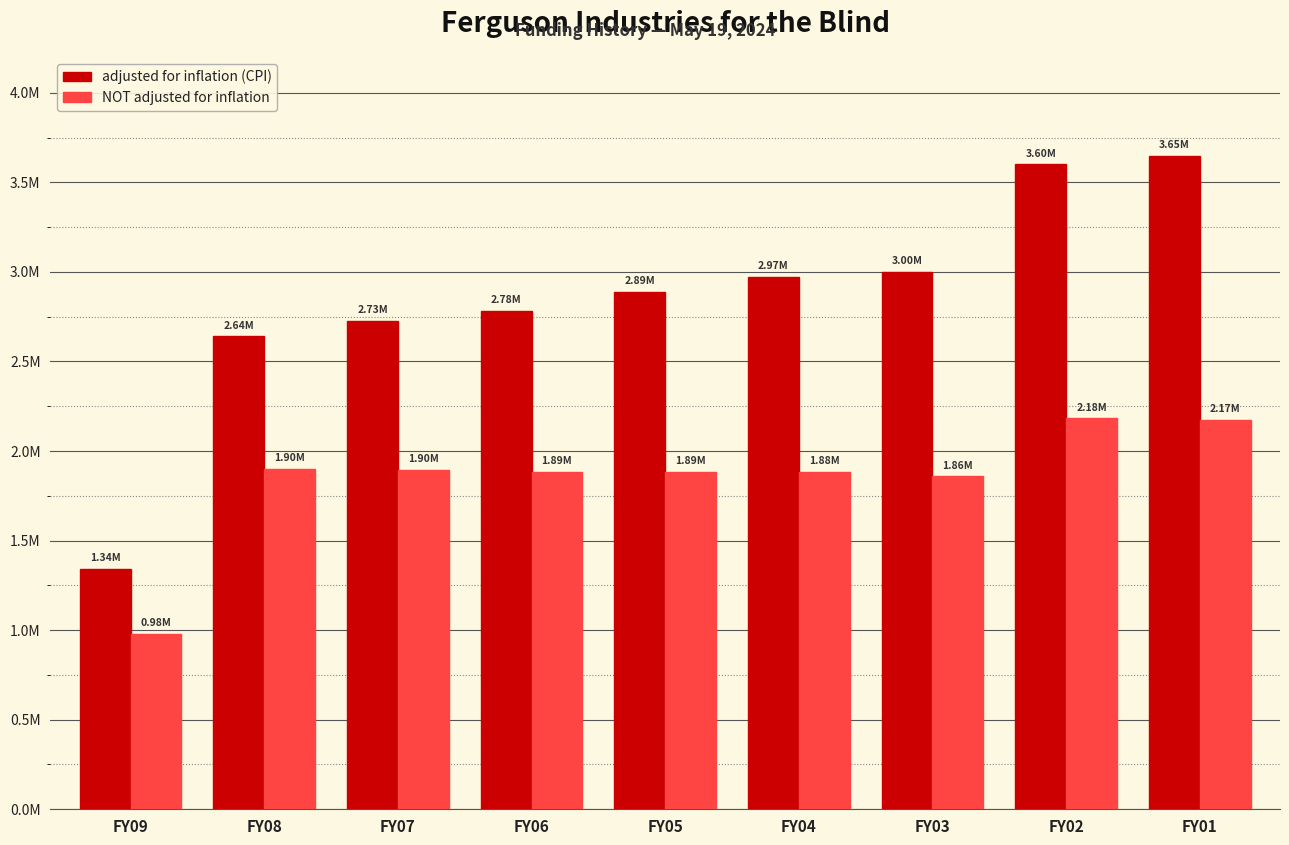

What is the value of the NOT adjusted for inflation bar at the 4th from the left?

1885073